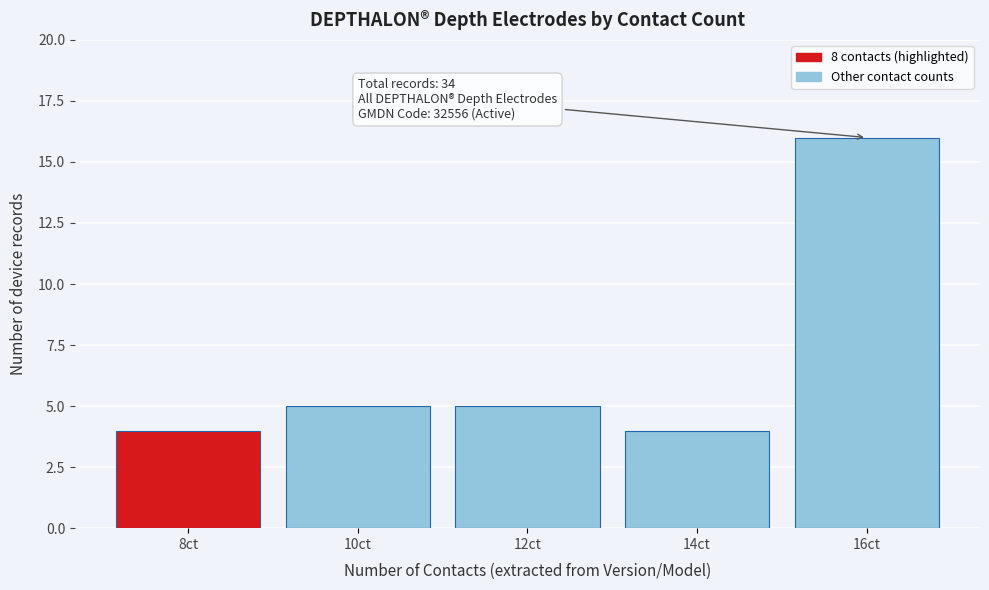

Over which range of the x-axis is the bar tallest?

15 to 17